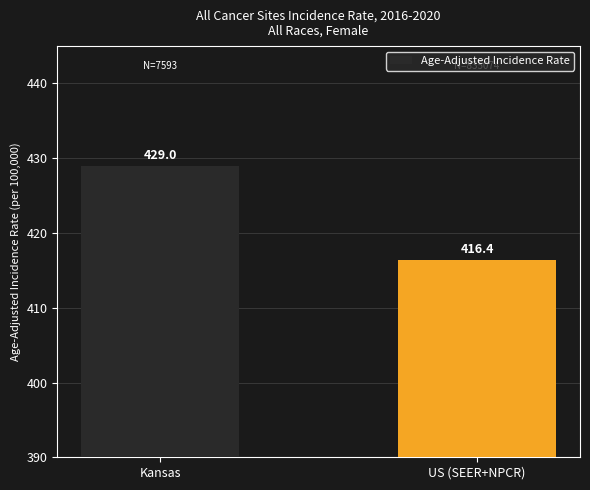

What is the difference between the maximum and minimum values?

12.6